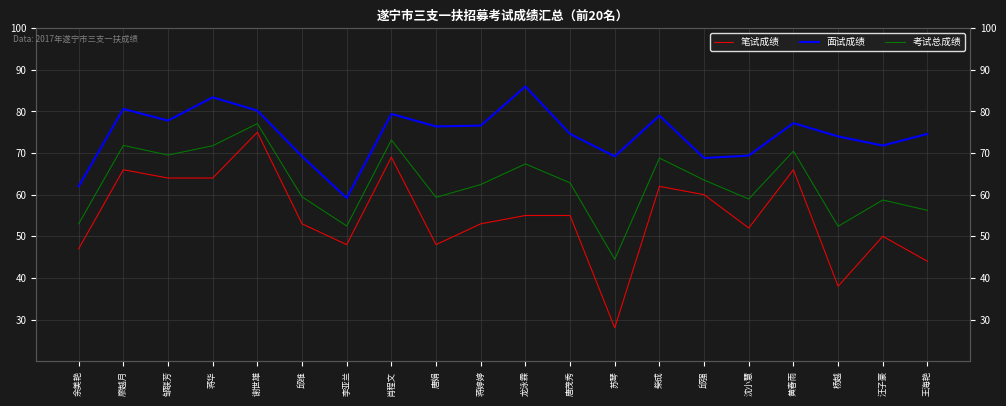

What position from the right is 龙泳霖?

10